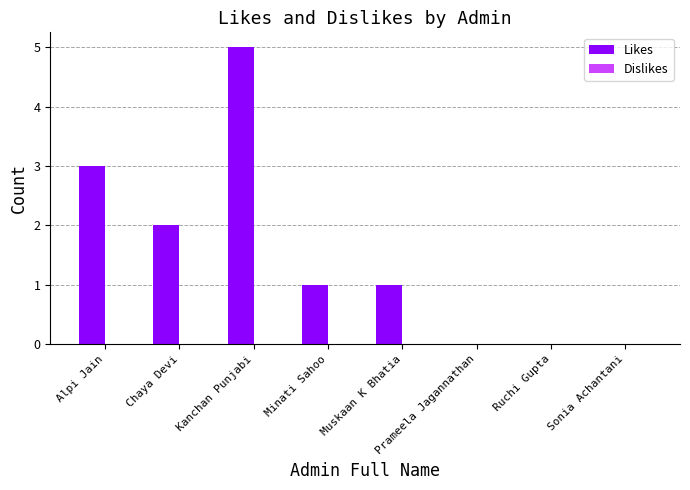

What is the sum of all values?

12